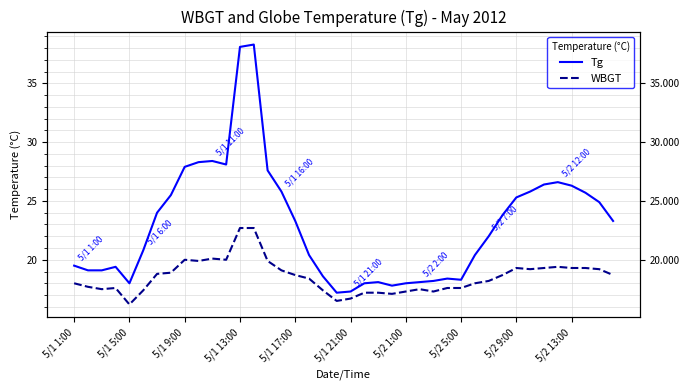

True or false: Tg has more than 0 interior local peaks.

True